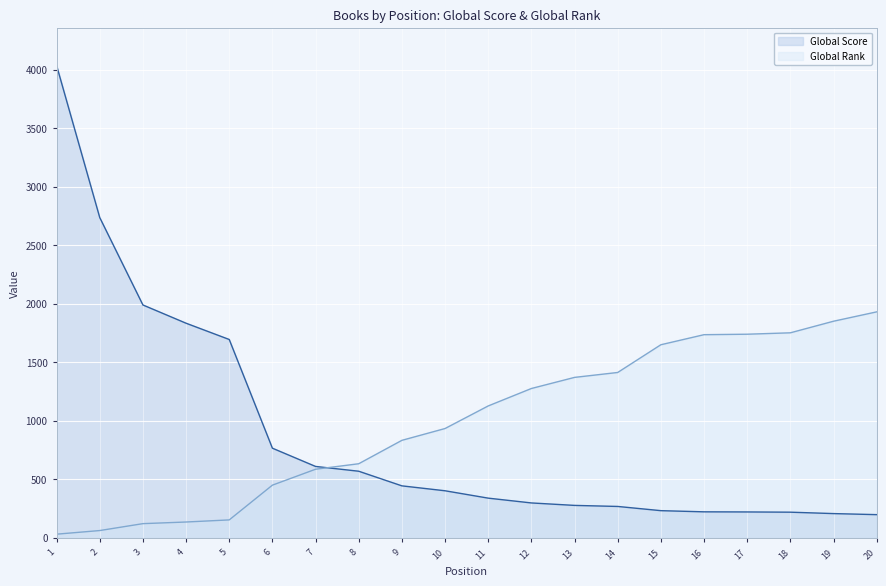

Is it true that Global Rank equals 1931 at 20?

True